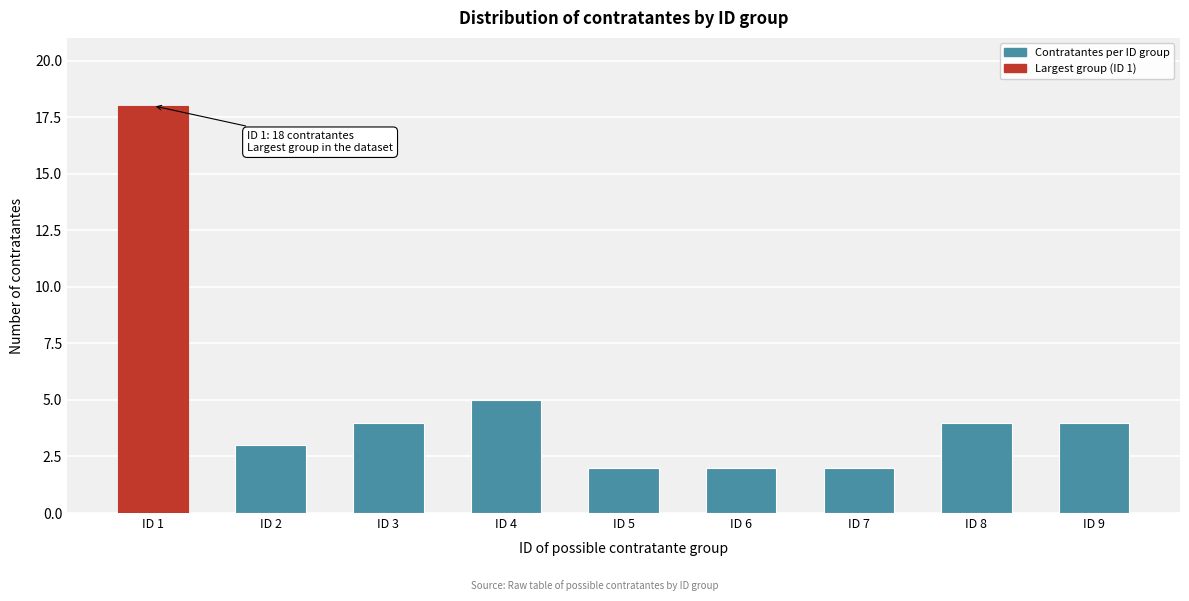

Reading right to left, what are all the values shown in this chart?

ID 9=4	ID 8=4	ID 7=2	ID 6=2	ID 5=2	ID 4=5	ID 3=4	ID 2=3	ID 1=18